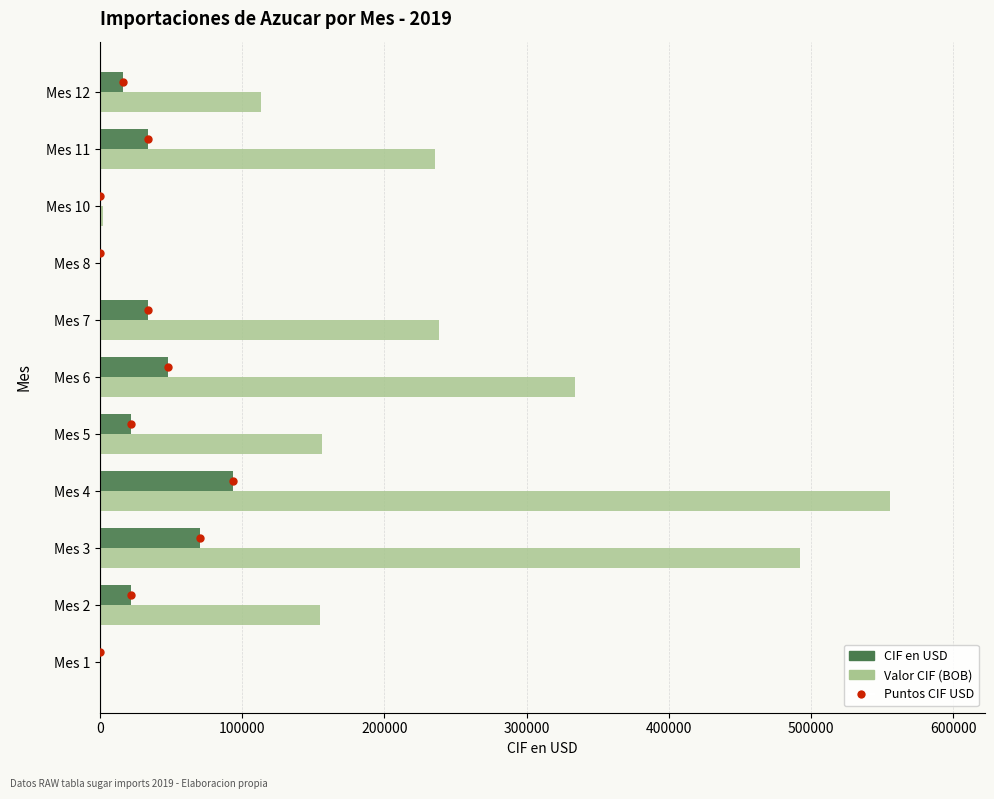

What is the highest value of the CIF en USD series?

93975.9